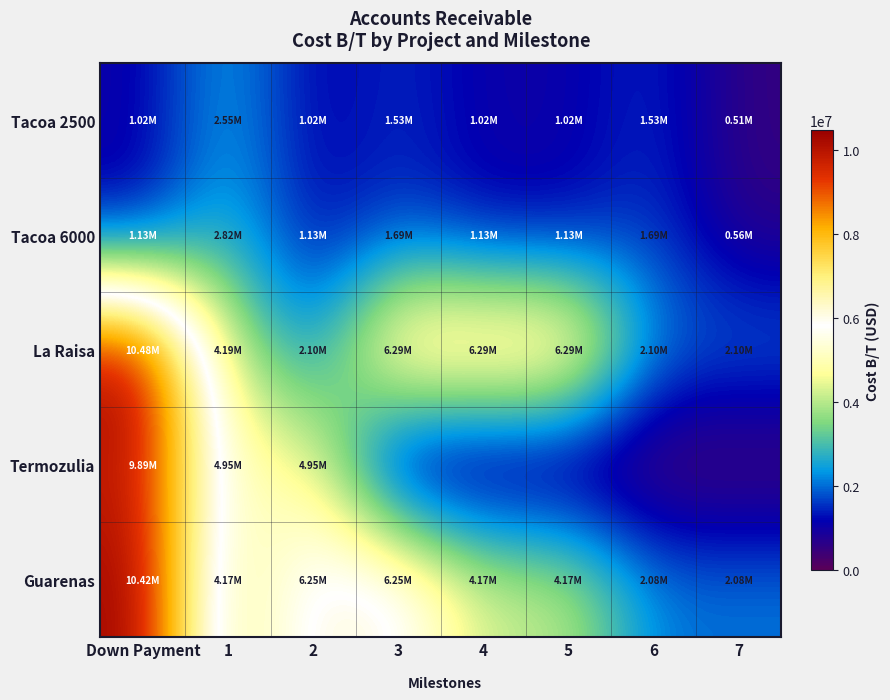

What is the total value across all series at 4?

12607369.1